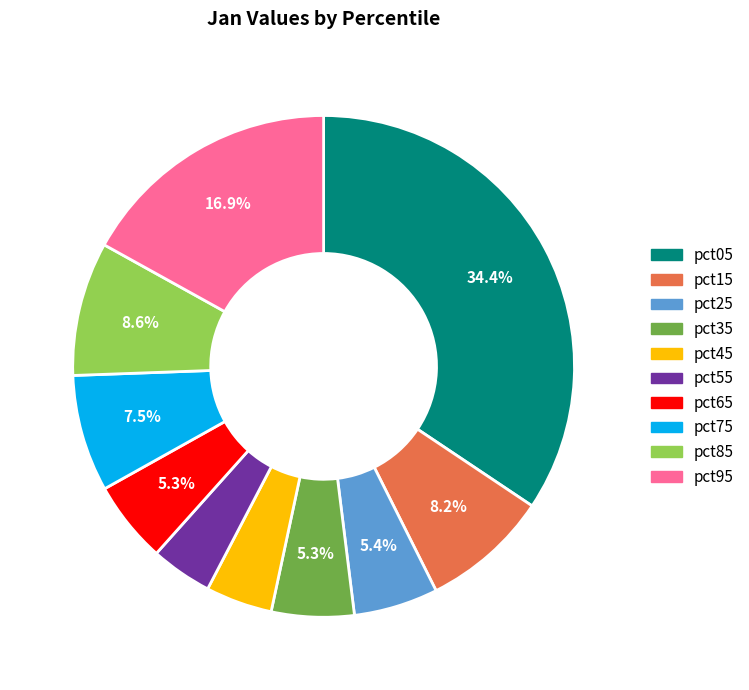

What is the largest slice in the pie chart?

pct05